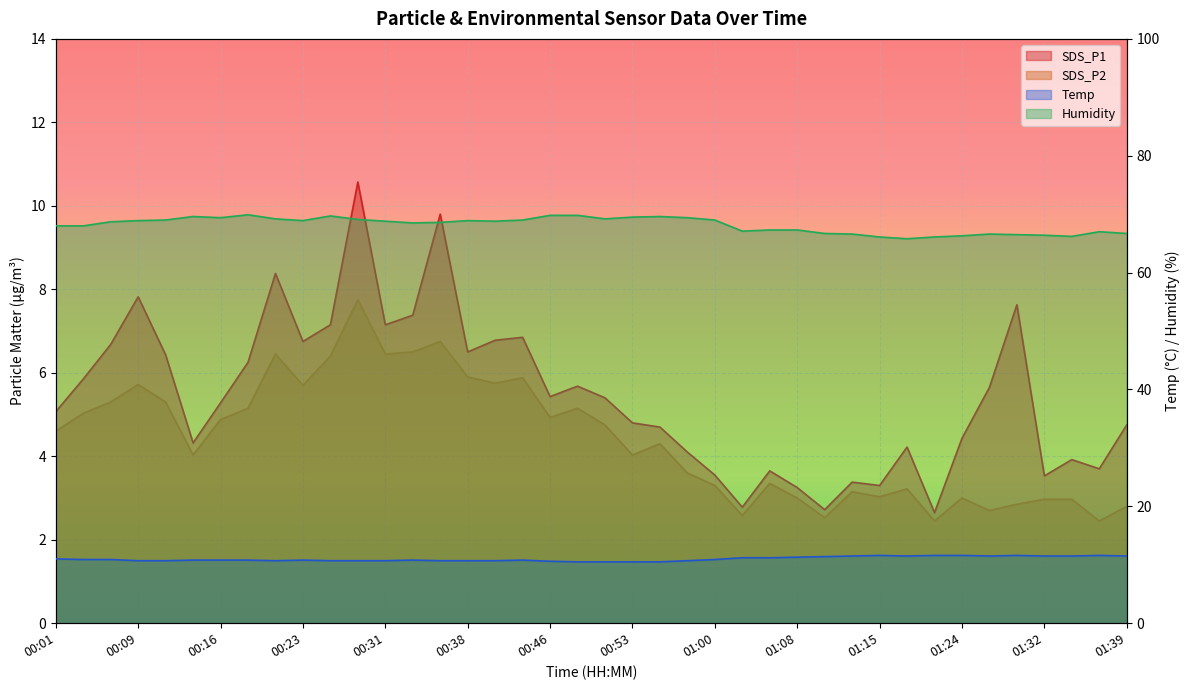

Rank the series at 00:38 from highest to lowest value.

Humidity, Temp, SDS_P1, SDS_P2